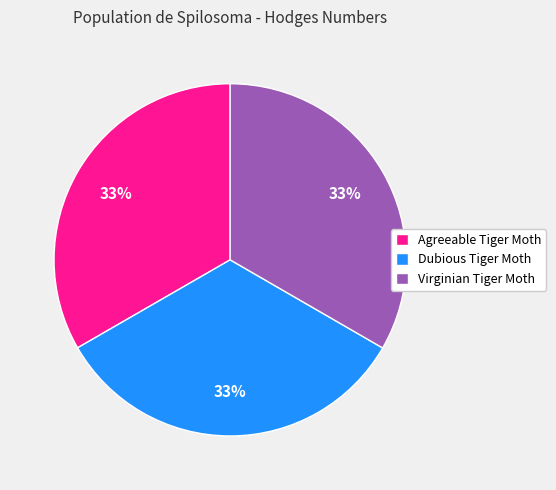

Is it true that Dubious Tiger Moth is 40% of the pie?

False